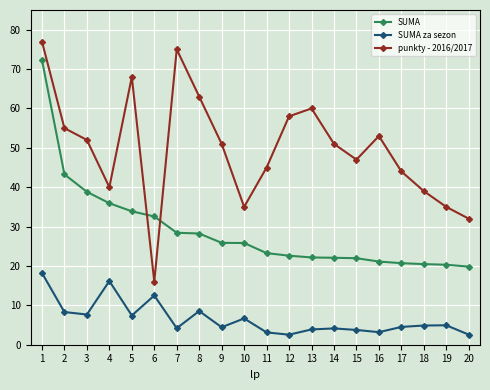

What are all the series names shown in the legend?

SUMA, SUMA za sezon, punkty - 2016/2017